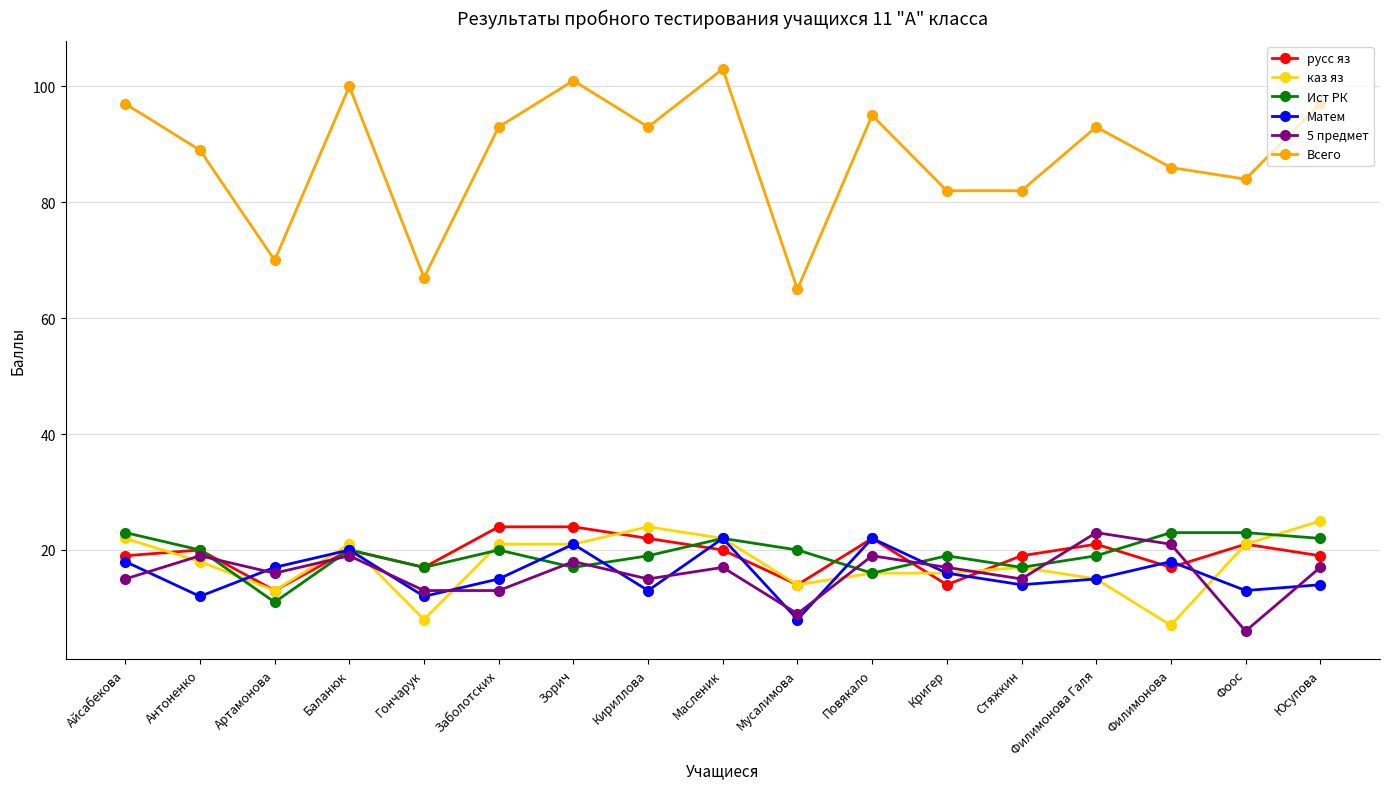

What are all the series names shown in the legend?

русс яз, каз яз, Ист РК, Матем, 5 предмет, Всего